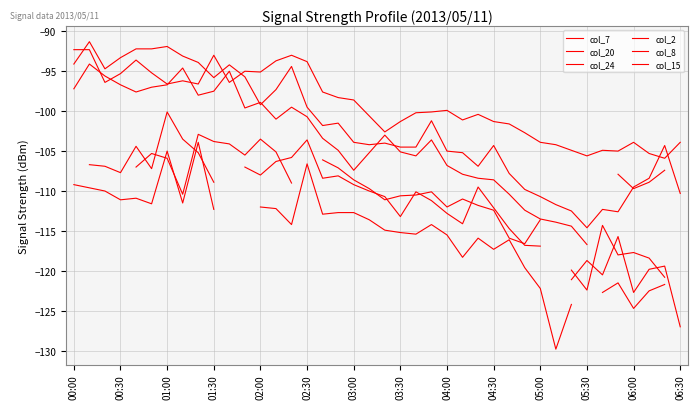

What is the sum of the col_8 values at 03:30 and 38?

-202.0